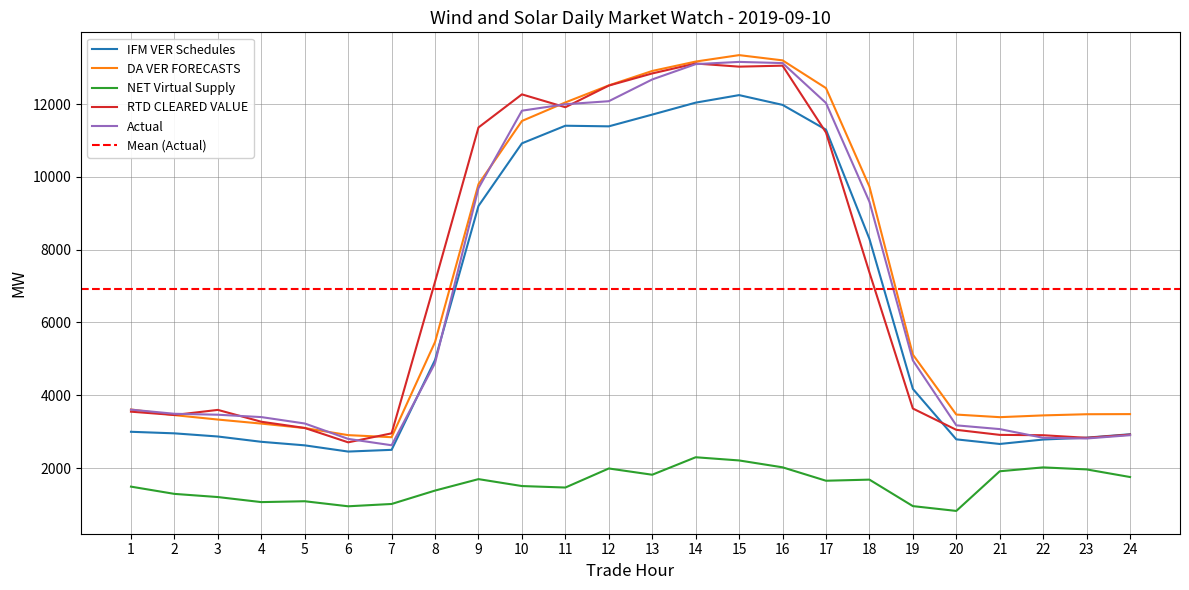

What is the value of the DA VER FORECASTS point at the 9th from the left?

9798.3